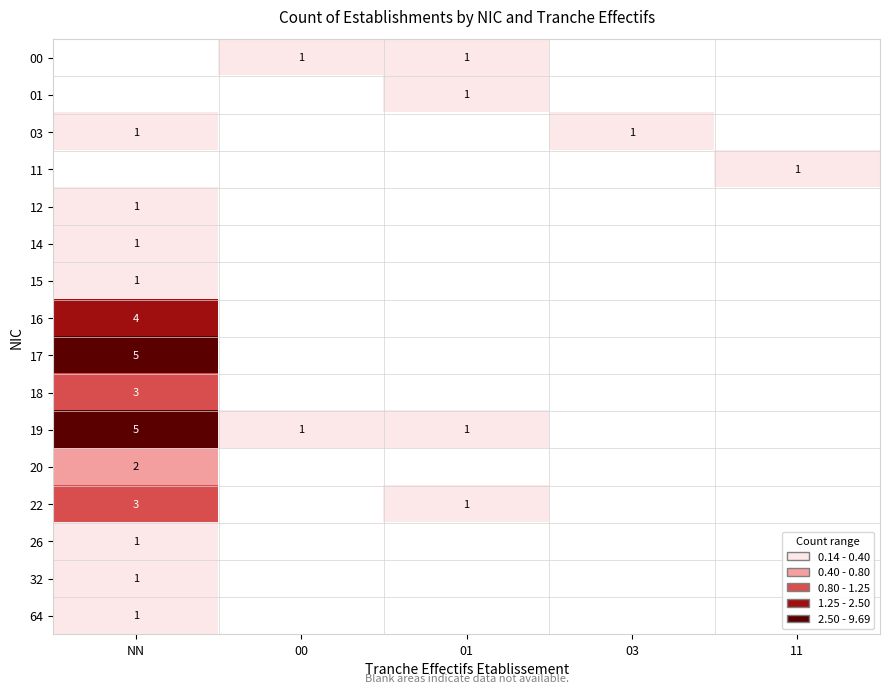

What is the smallest value displayed?

1.0